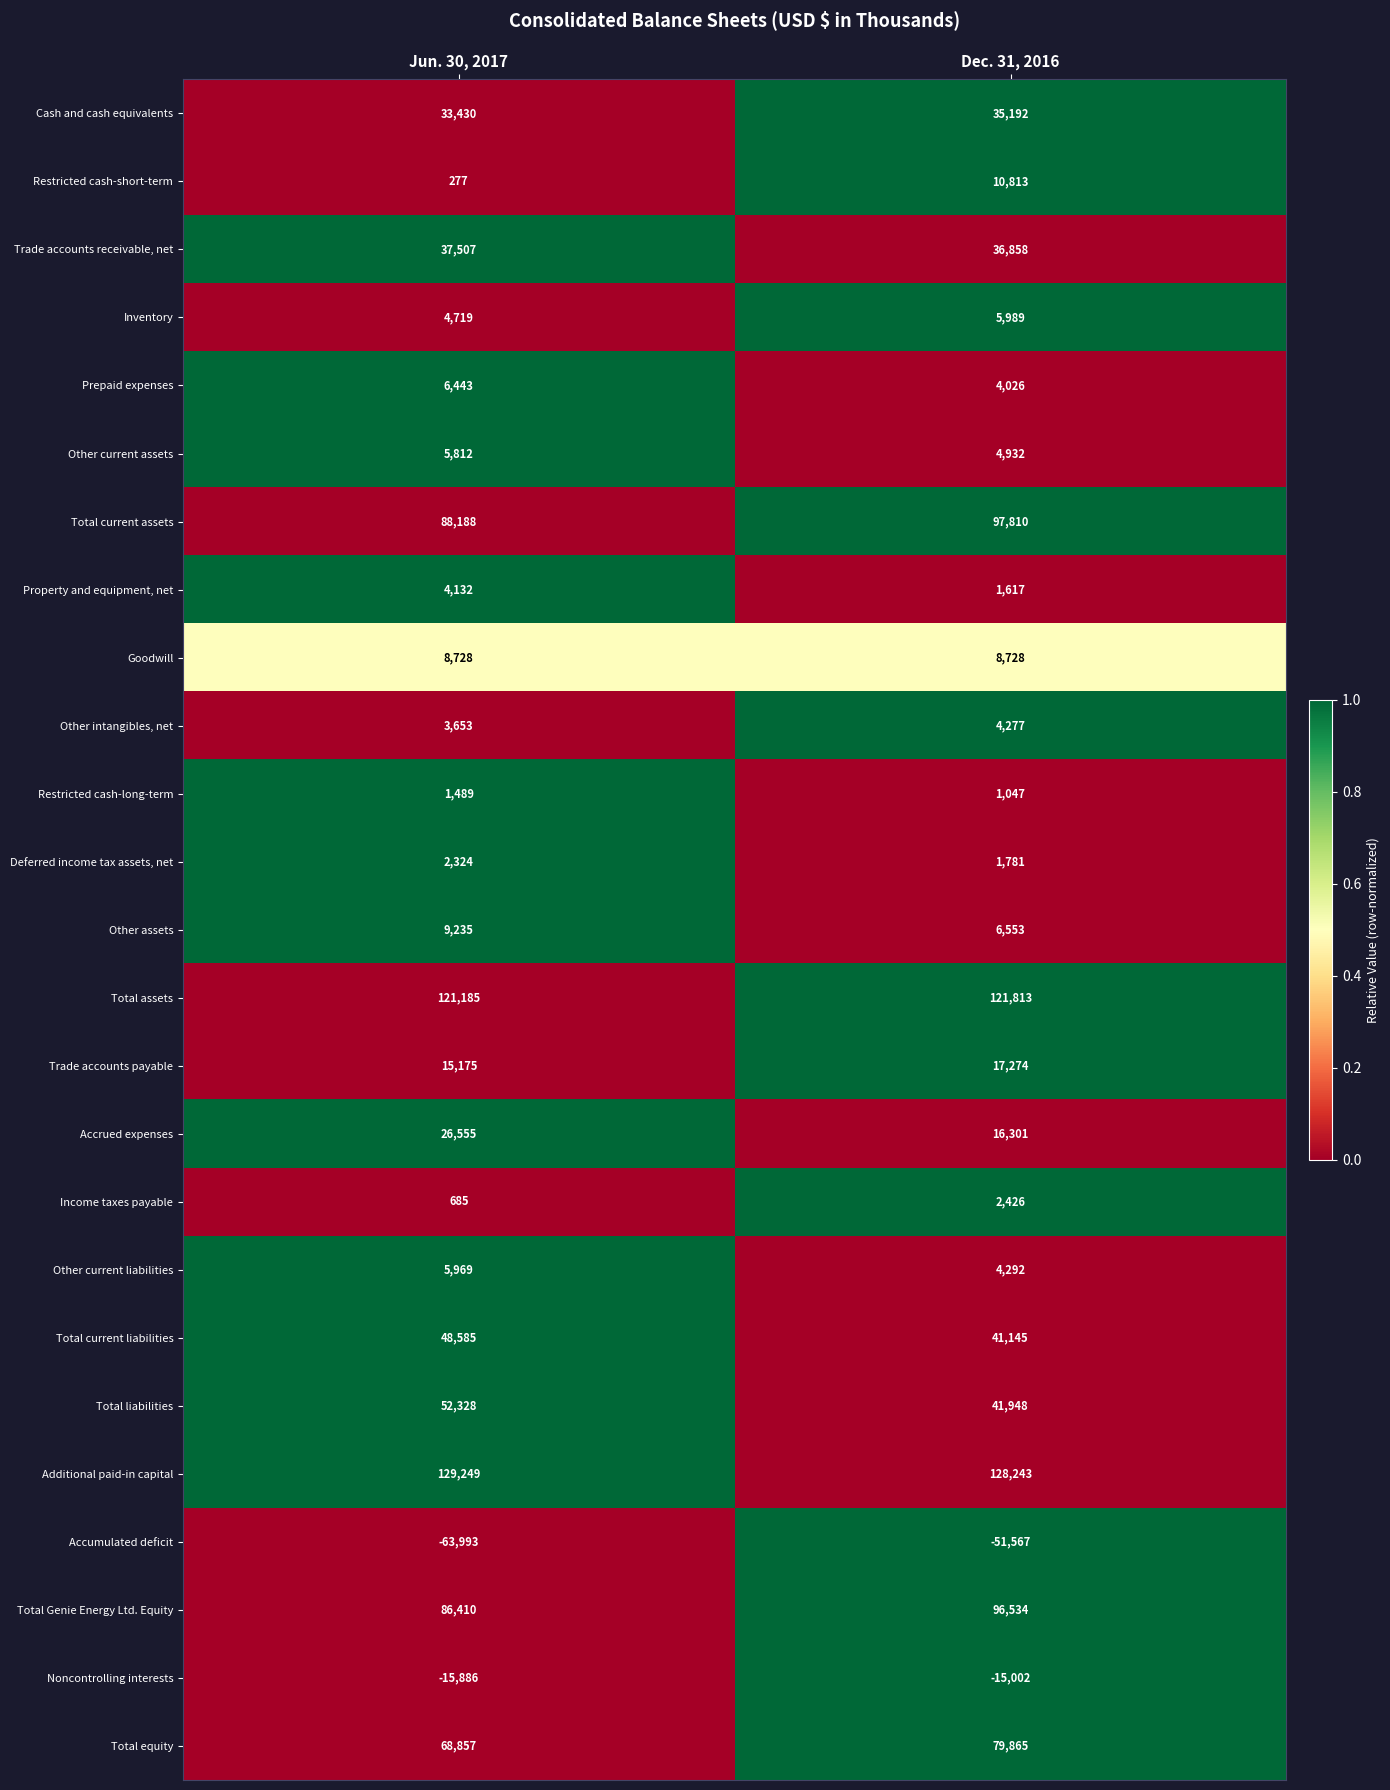

Which series has the largest range (max minus min)?

Accumulated deficit